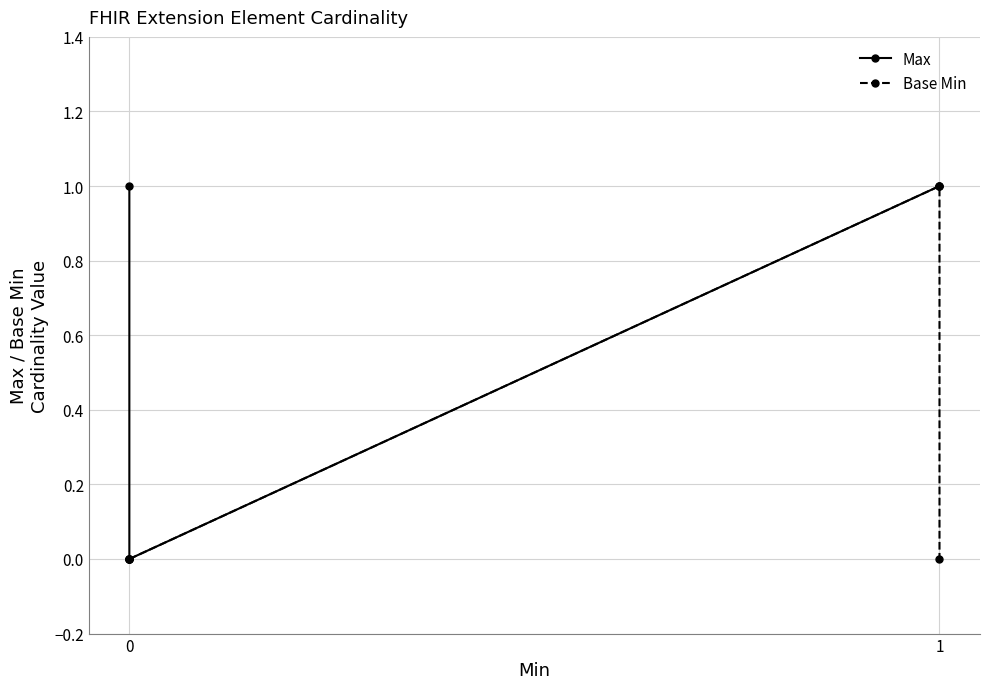

Is it true that Base Min equals 0 at 0?

False